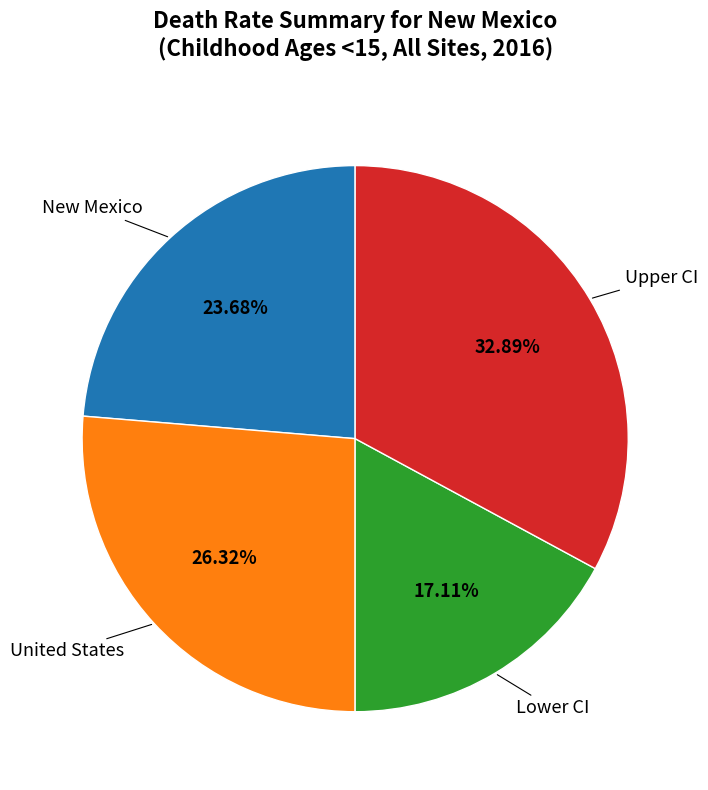

Count the number of slices in the pie.

4